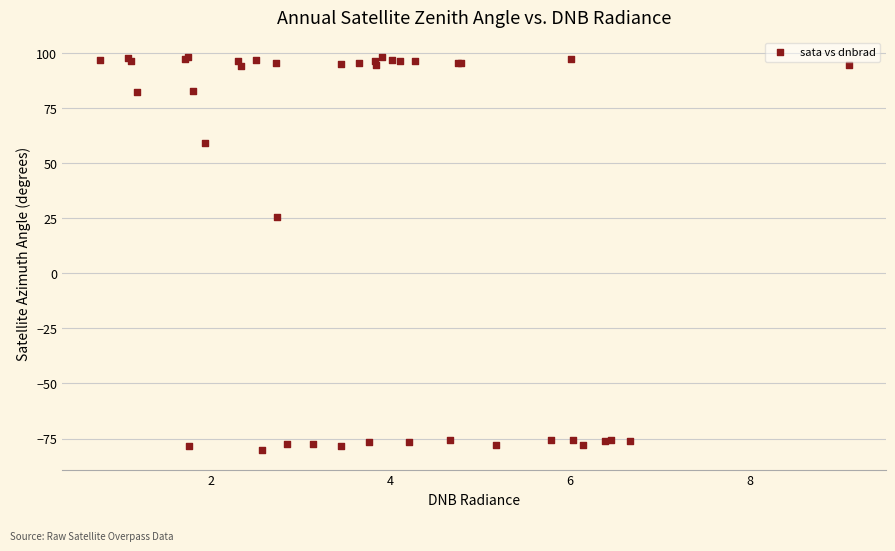

What Y value in the scatter plot is closest to 8?

25.4